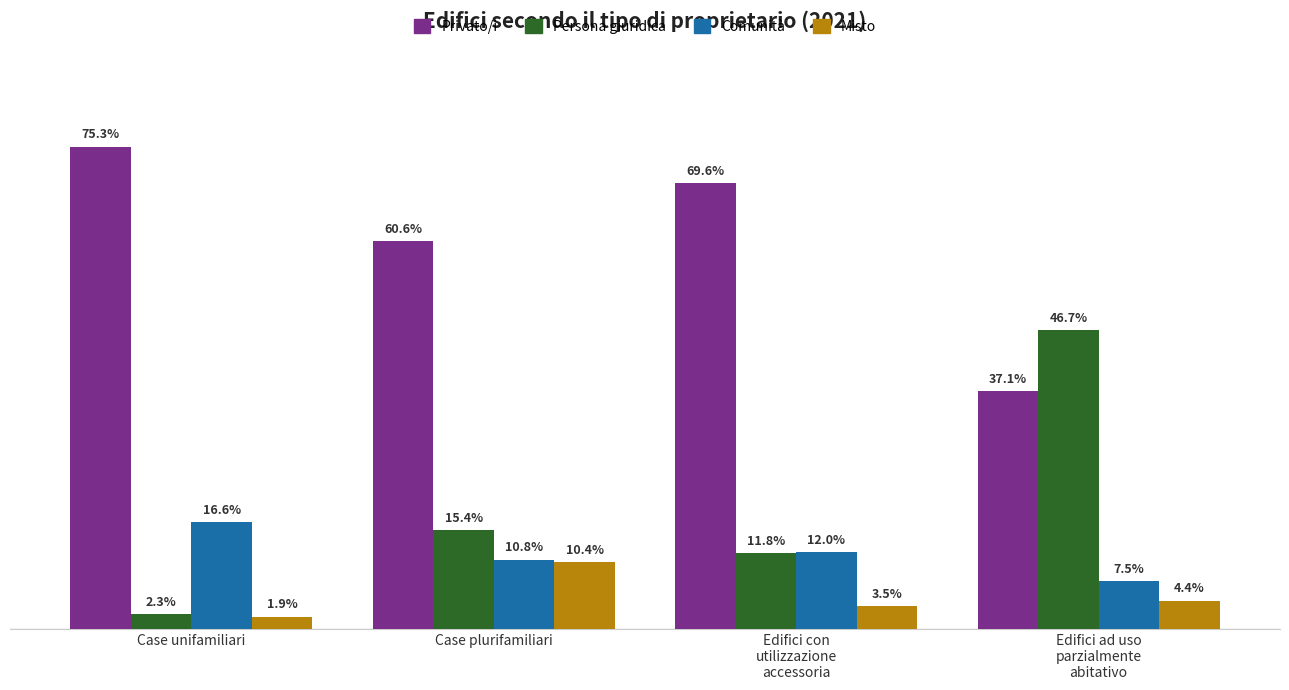

At which category is the sum across all series the highest?

Case plurifamiliari